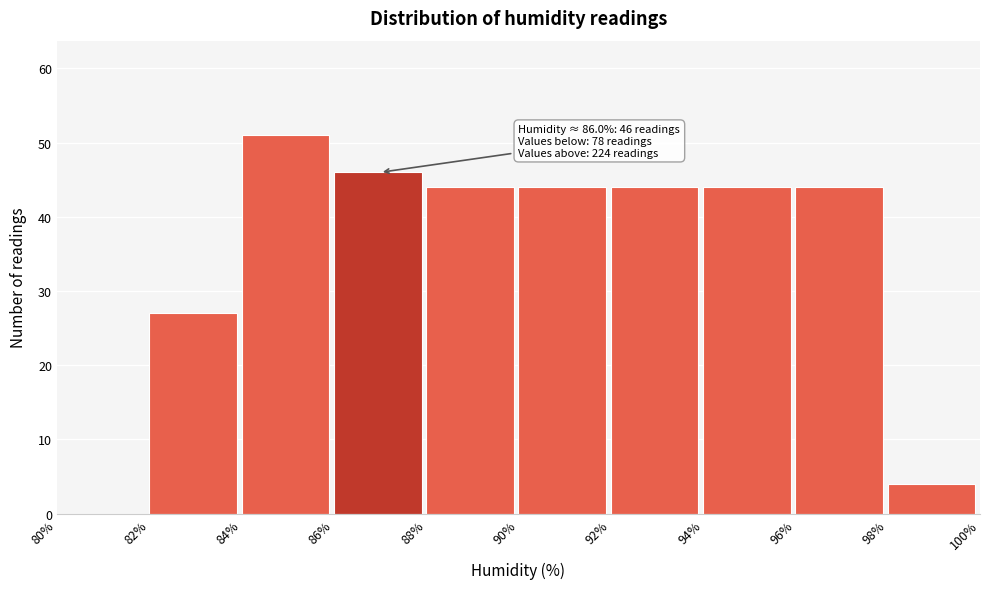

Which range on the x-axis has the tallest bar?

84% to 86%